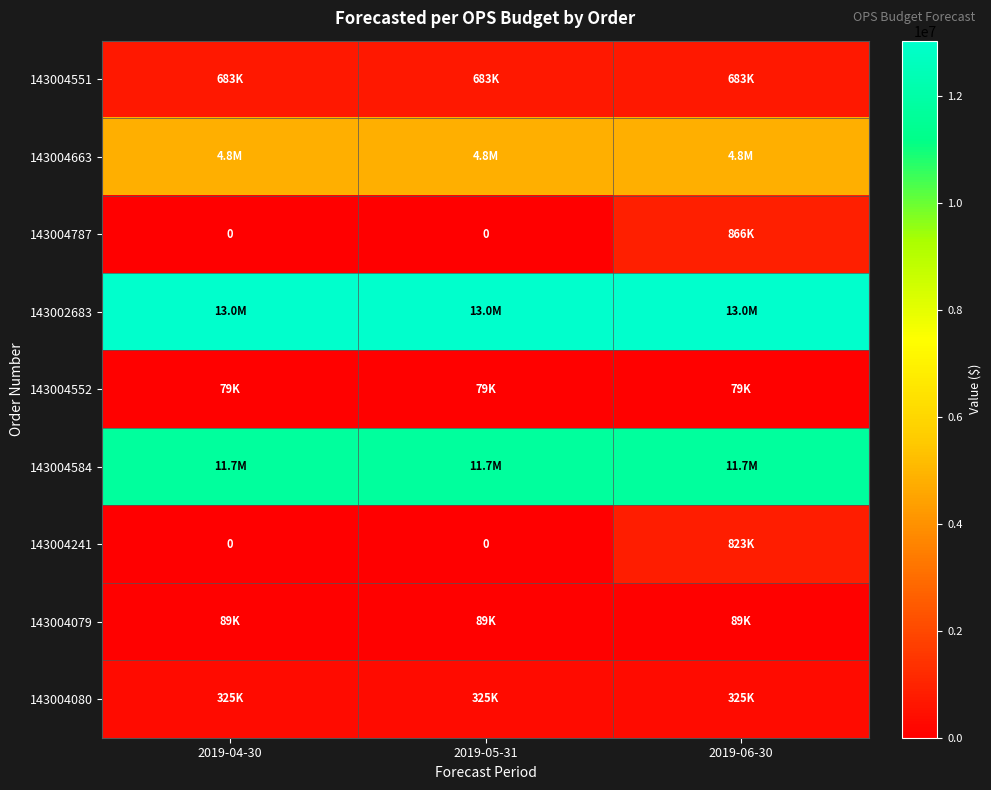

What is the difference between the maximum and second lowest values in the 143004241 series?

823000.0